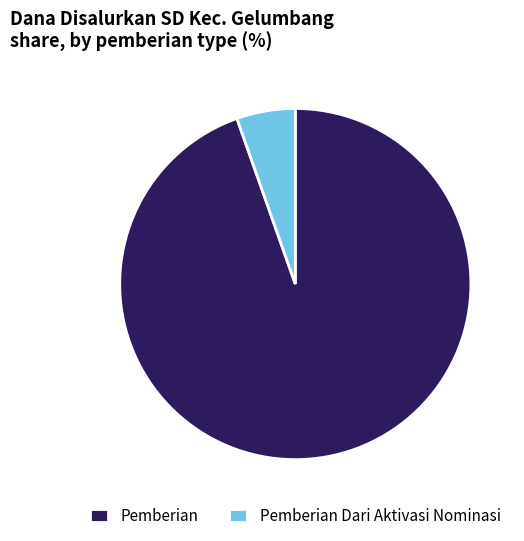

Is the sum of Pemberian Dari Aktivasi Nominasi and Pemberian greater than half?

Yes